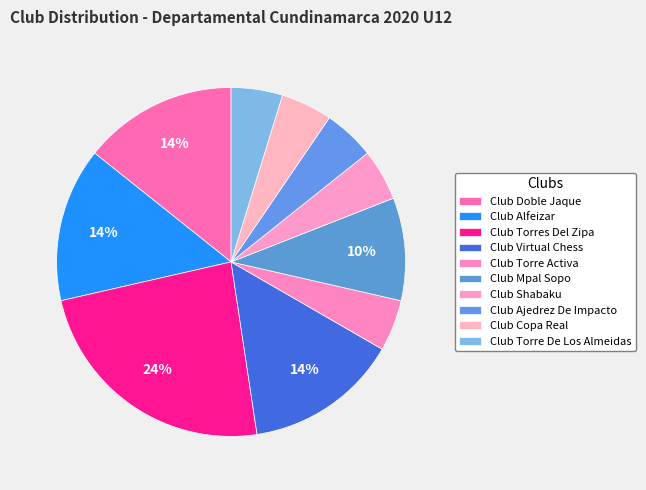

Does Club Shabaku account for over 50% of the chart?

No